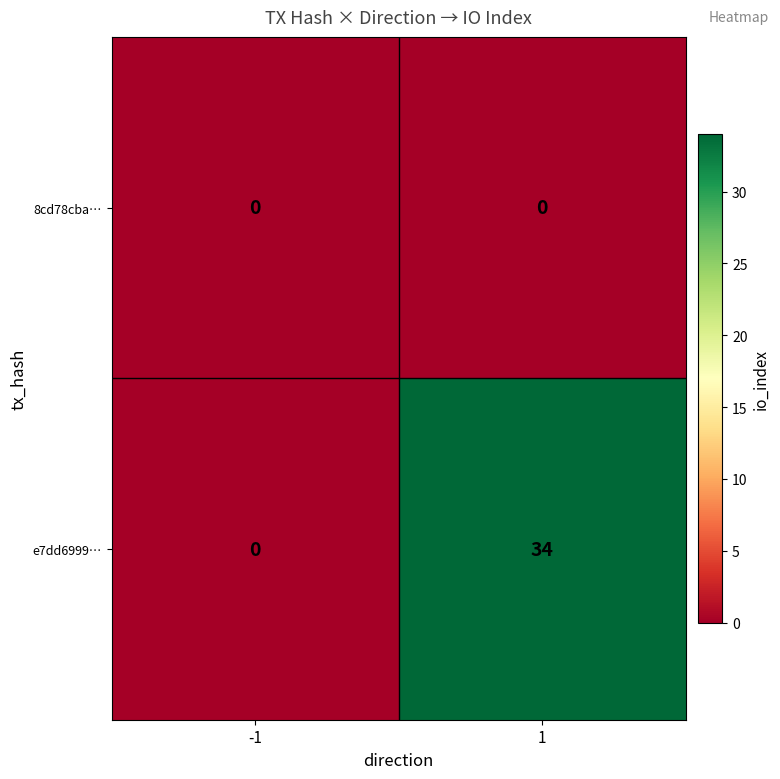

Rank the series by their maximum value, from highest to lowest.

e7dd6999…, 8cd78cba…